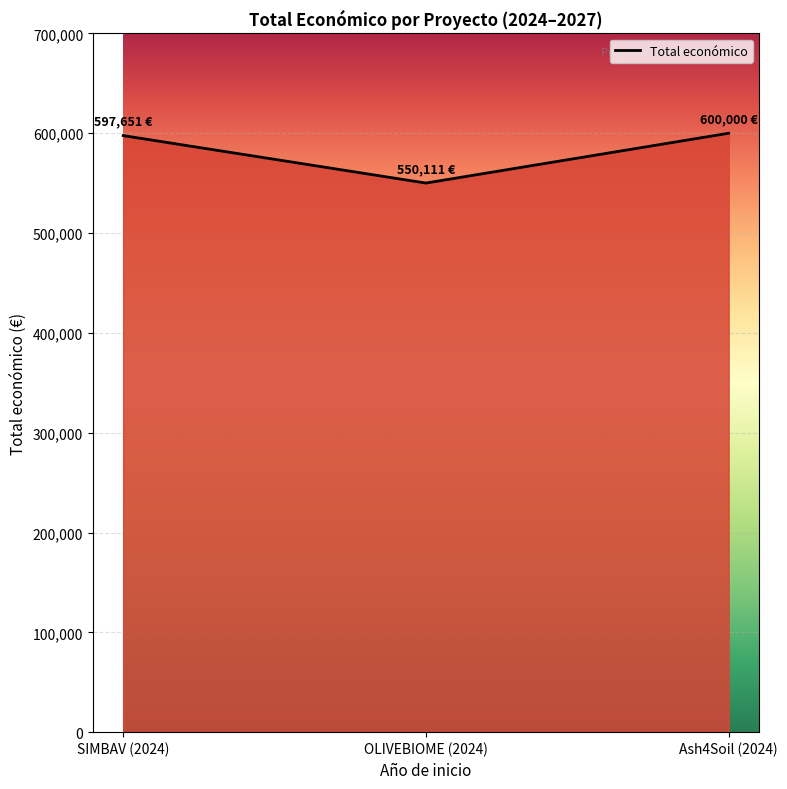

How many values are below 597651?

1